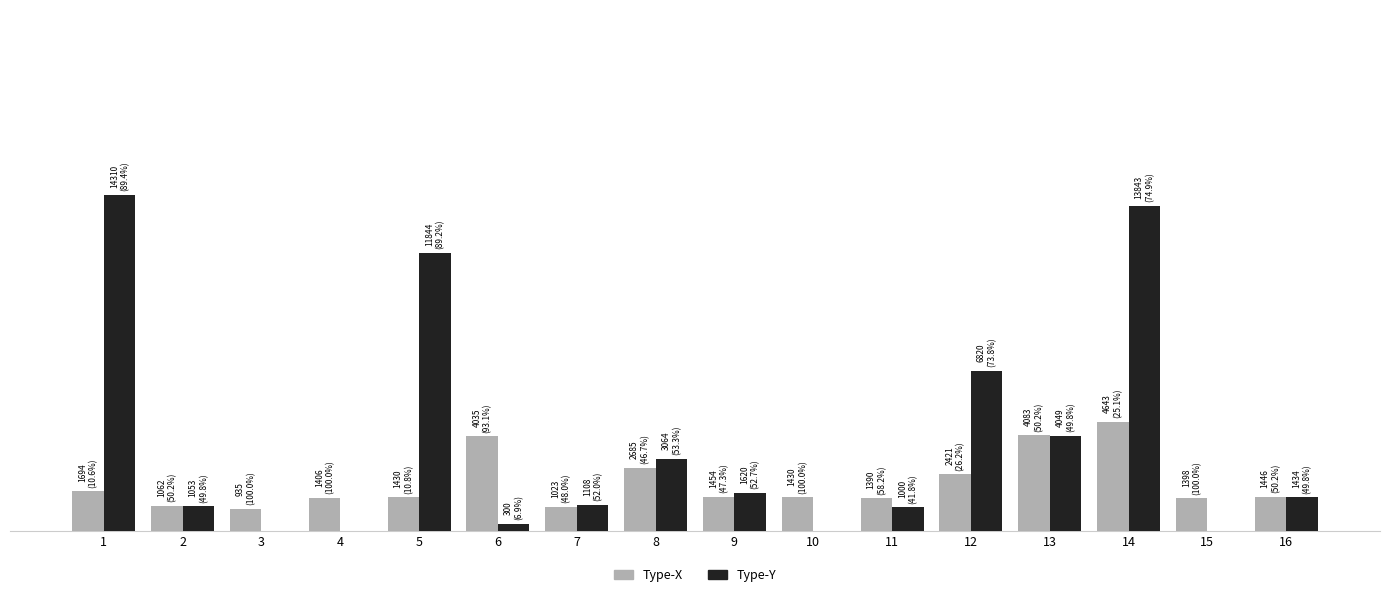

What are all the series names shown in the legend?

Type-X, Type-Y